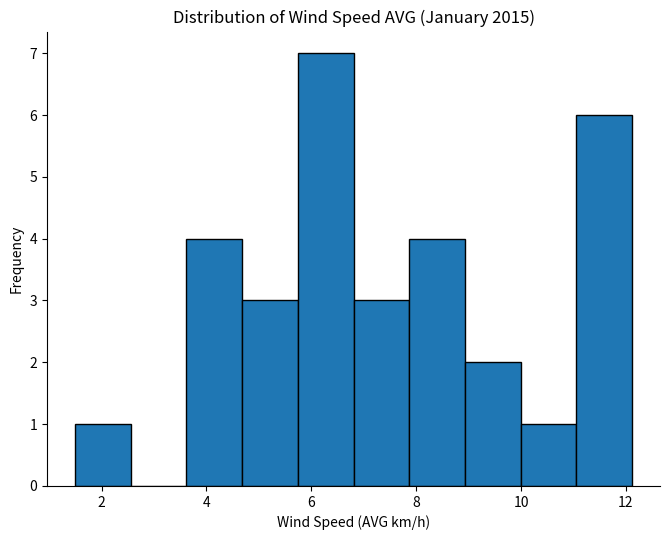

Reading left to right, transcribe this chart: for each bar, give the range it covers on the x-axis and its height. Neither the bar edges nor the heights are printed on the chart, so give them approximately, as read against the axes.

1.4 to 2.6: 1
2.6 to 3.6: 0
3.6 to 4.6: 4
4.6 to 5.8: 3
5.8 to 6.8: 7
6.8 to 7.8: 3
7.8 to 9.0: 4
9.0 to 10.0: 2
10.0 to 11.0: 1
11.0 to 12.2: 6